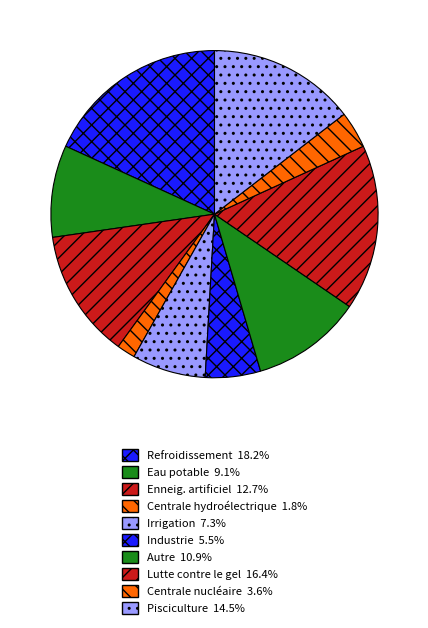

Is there any slice that represents more than half of the pie?

No